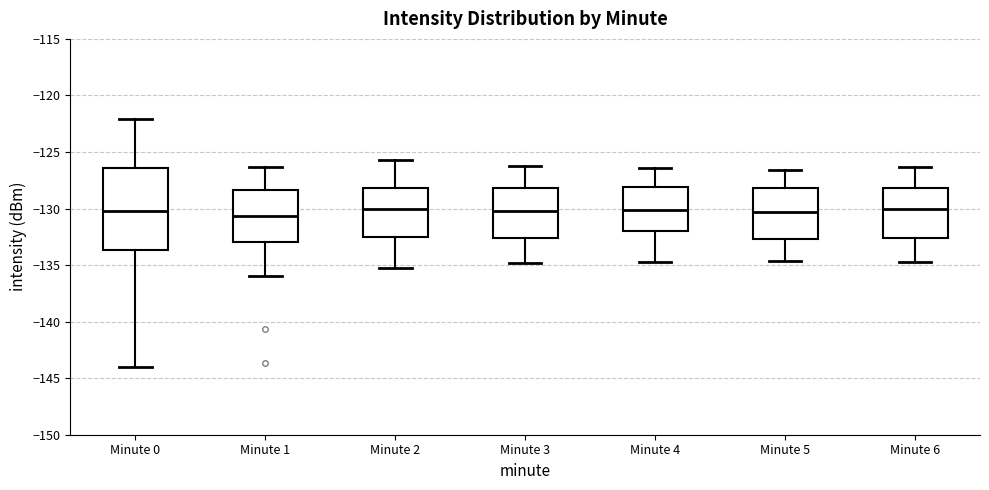

Where is the upper edge of the box for Minute 0 on the y-axis? The values are not printed on the chart, so give them approximately, as read against the axis.

-126.5